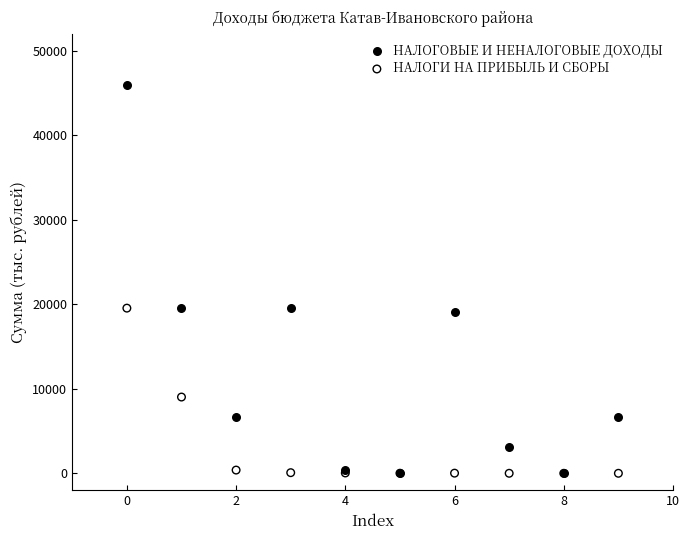

What are all the series names shown in the legend?

НАЛОГОВЫЕ И НЕНАЛОГОВЫЕ ДОХОДЫ, НАЛОГИ НА ПРИБЫЛЬ И СБОРЫ